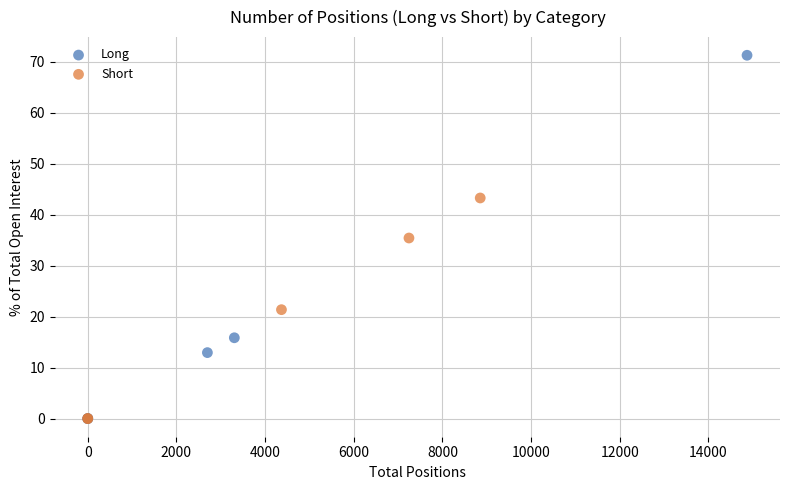

Which series reaches the maximum Y coordinate?

Long